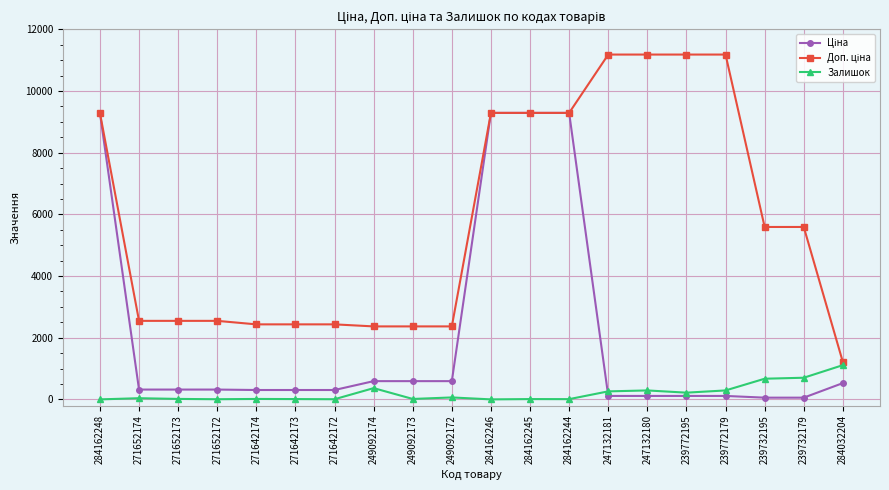

What is the highest value of the Залишок series?

1110.0